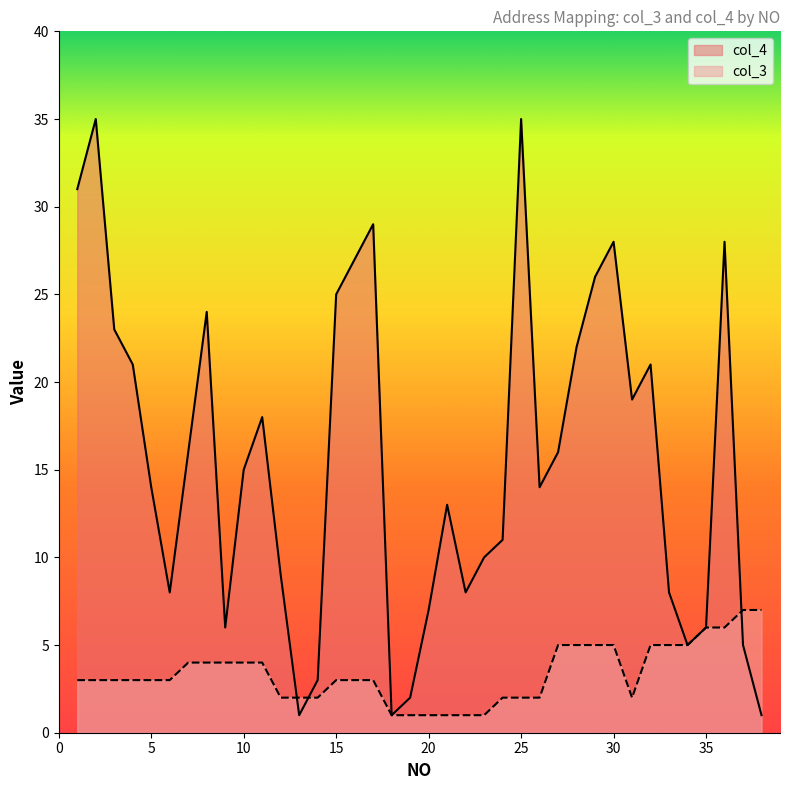

What is the total value across all series at 26?

16